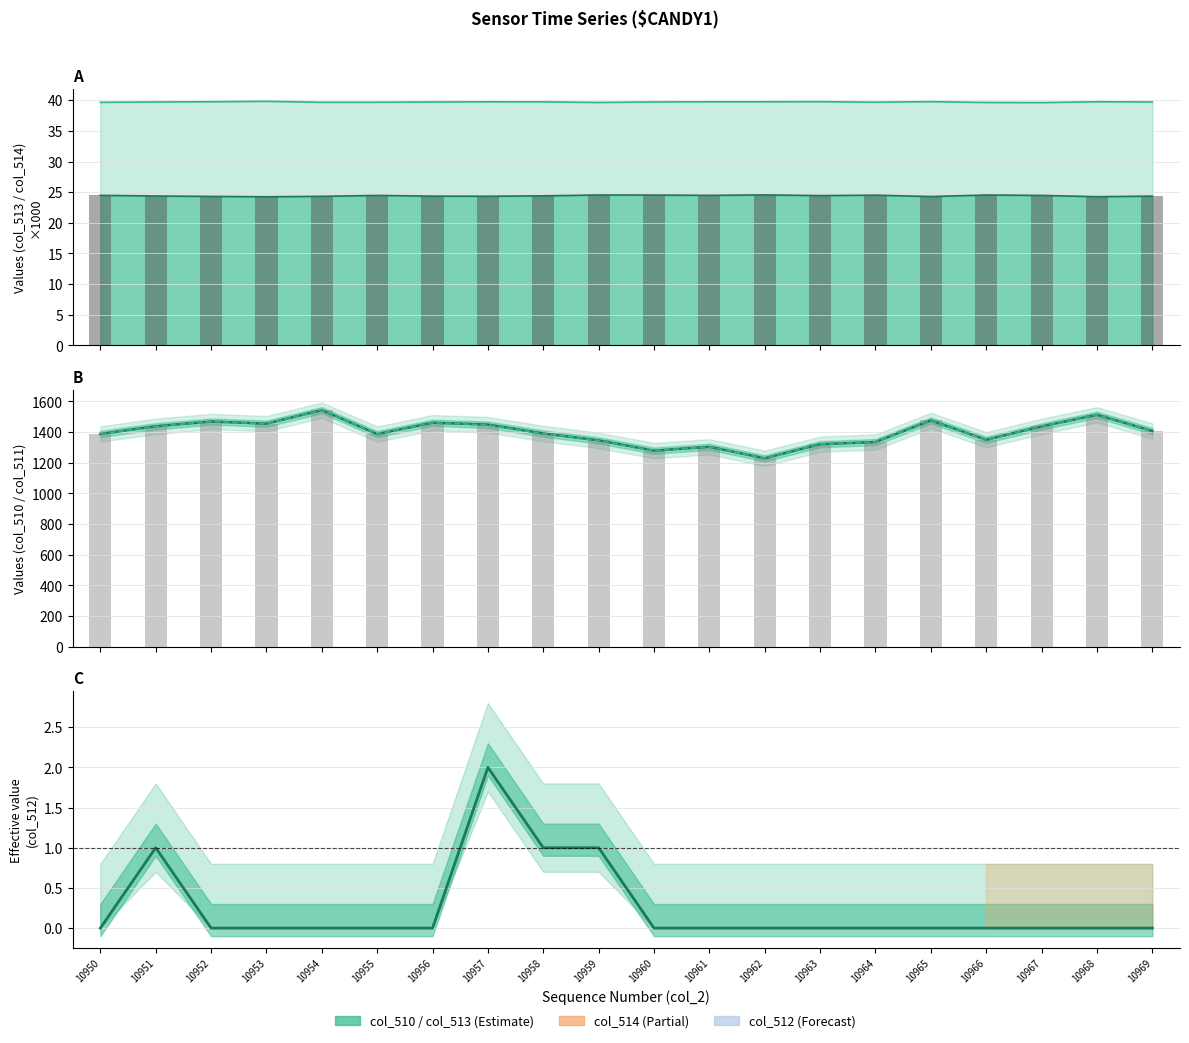

At which category is the sum across all series the highest?

10954